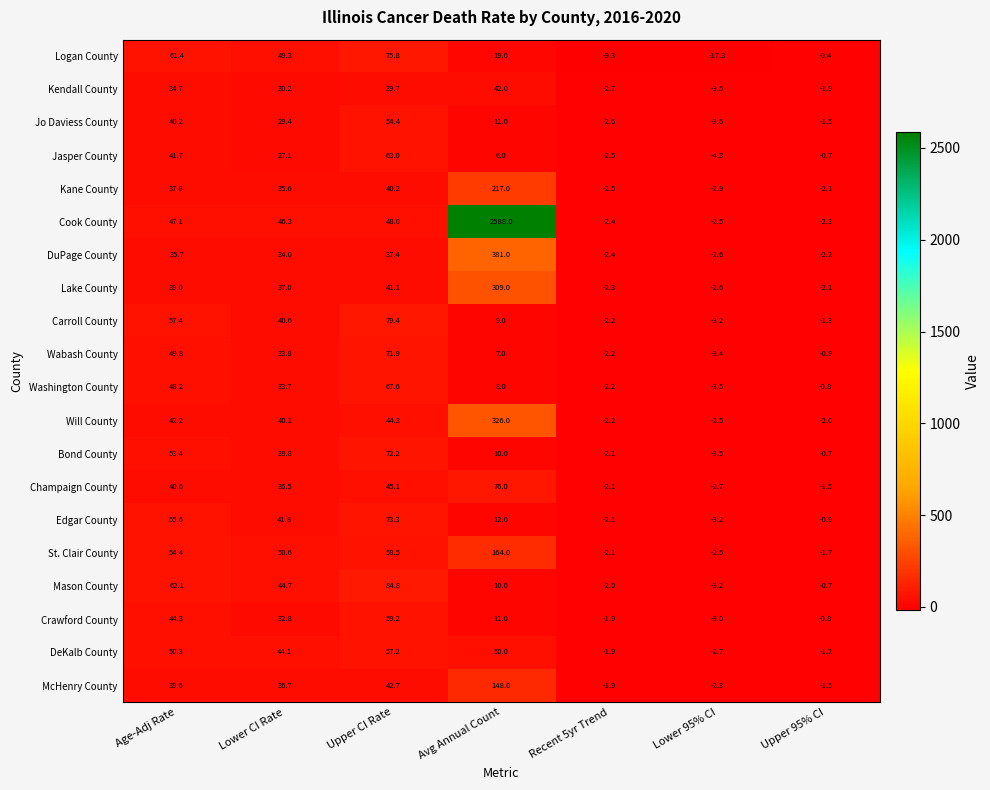

What is the smallest value displayed?

-17.3